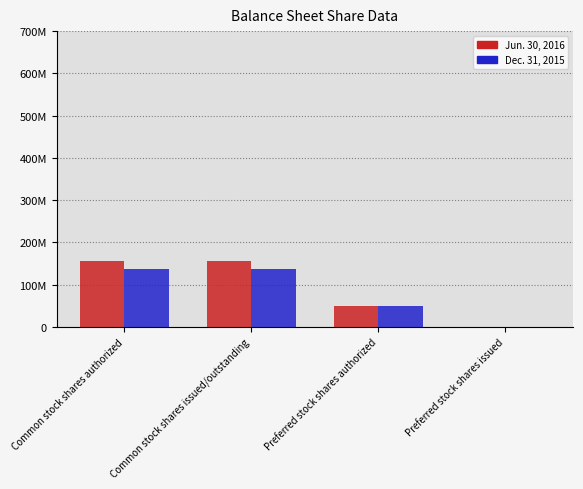

Which label corresponds to the largest value in the chart?

Common stock shares authorized